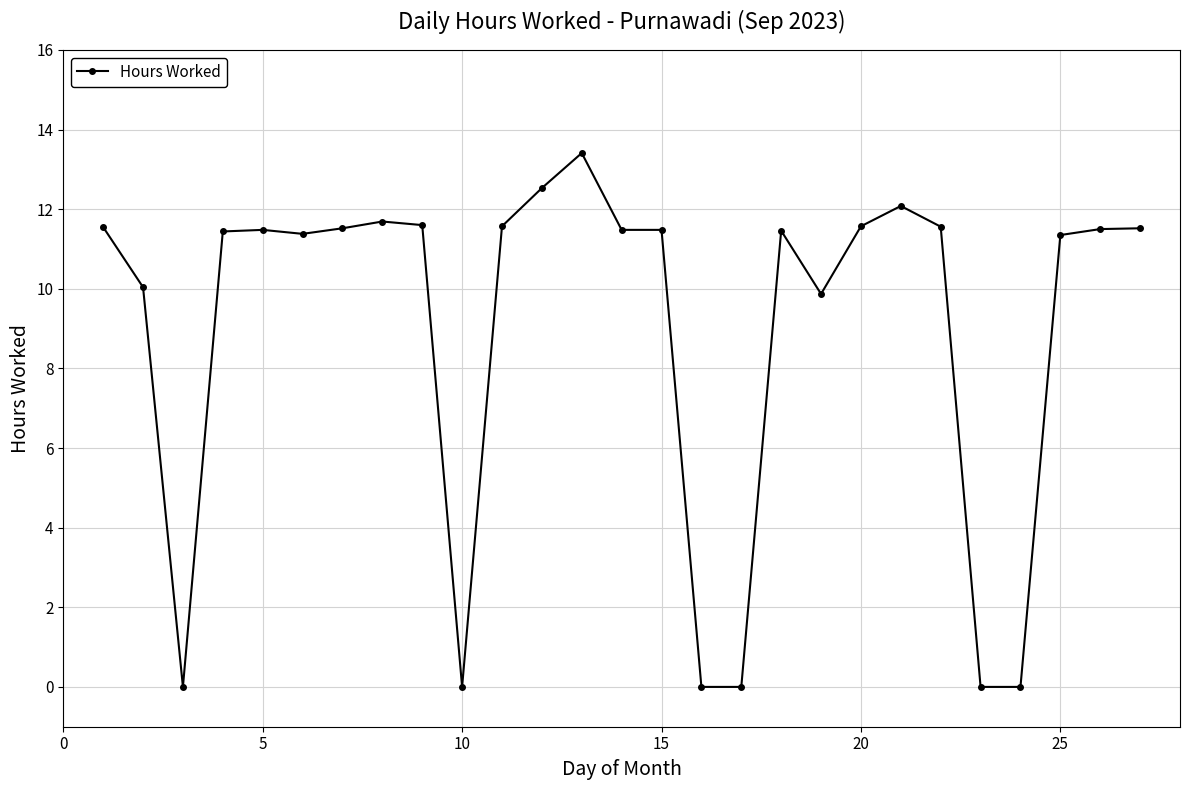

What is the average value?

9.0